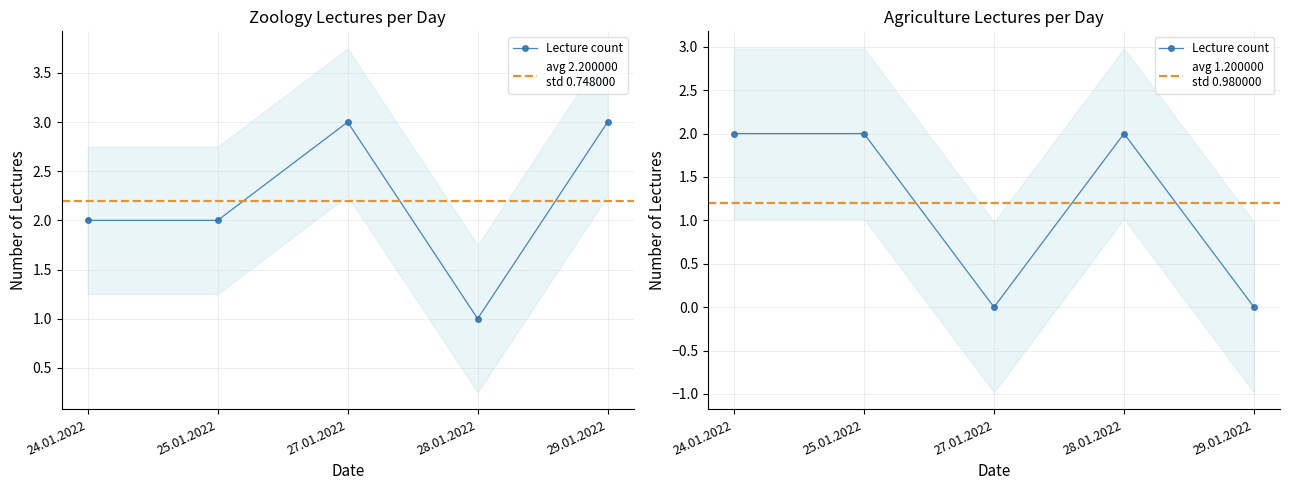

Reading right to left, extract all data points from this chart.

Zoology lectures: 29.01.2022=3	28.01.2022=1	27.01.2022=3	25.01.2022=2	24.01.2022=2
Agriculture lectures: 29.01.2022=0	28.01.2022=2	27.01.2022=0	25.01.2022=2	24.01.2022=2